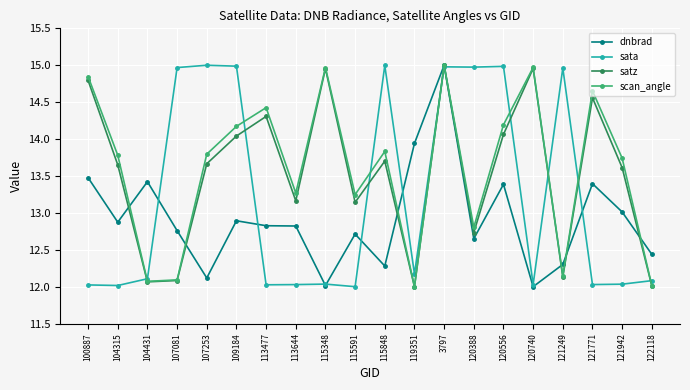

What is the lowest value of the dnbrad series?

12.0